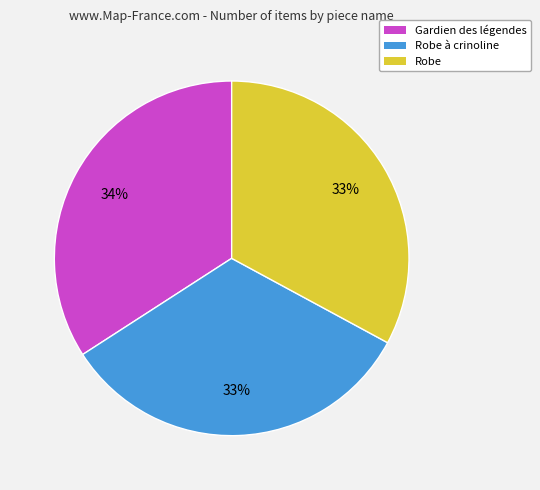

To the nearest percent, what is the difference between the largest and smallest slice percentages?

1%